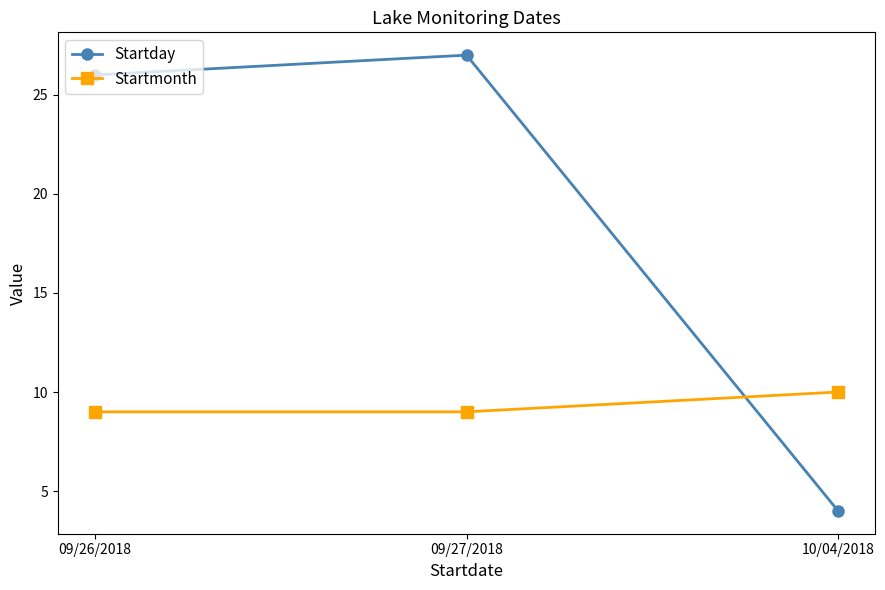

Rank the categories by Startday value from lowest to highest.

10/04/2018, 09/26/2018, 09/27/2018